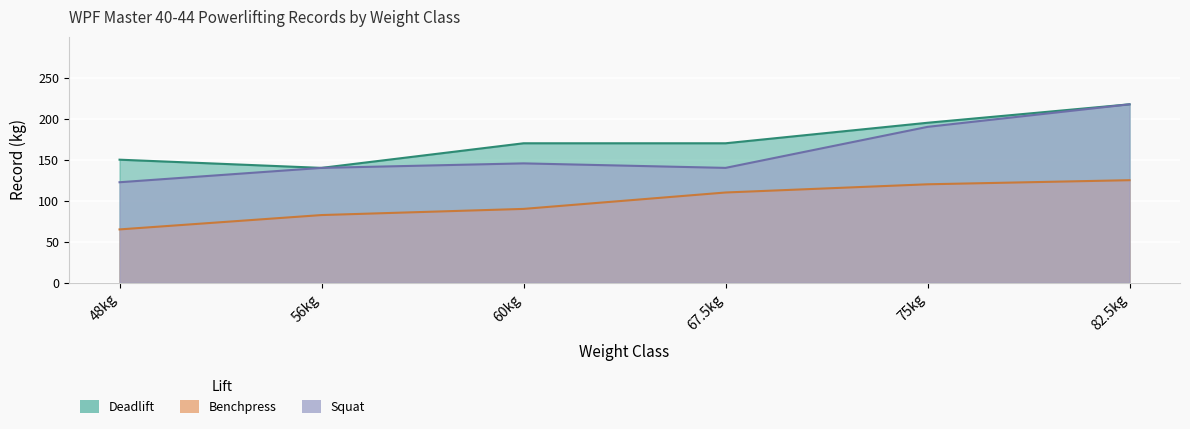

True or false: Deadlift and Squat intersect in this chart.

False